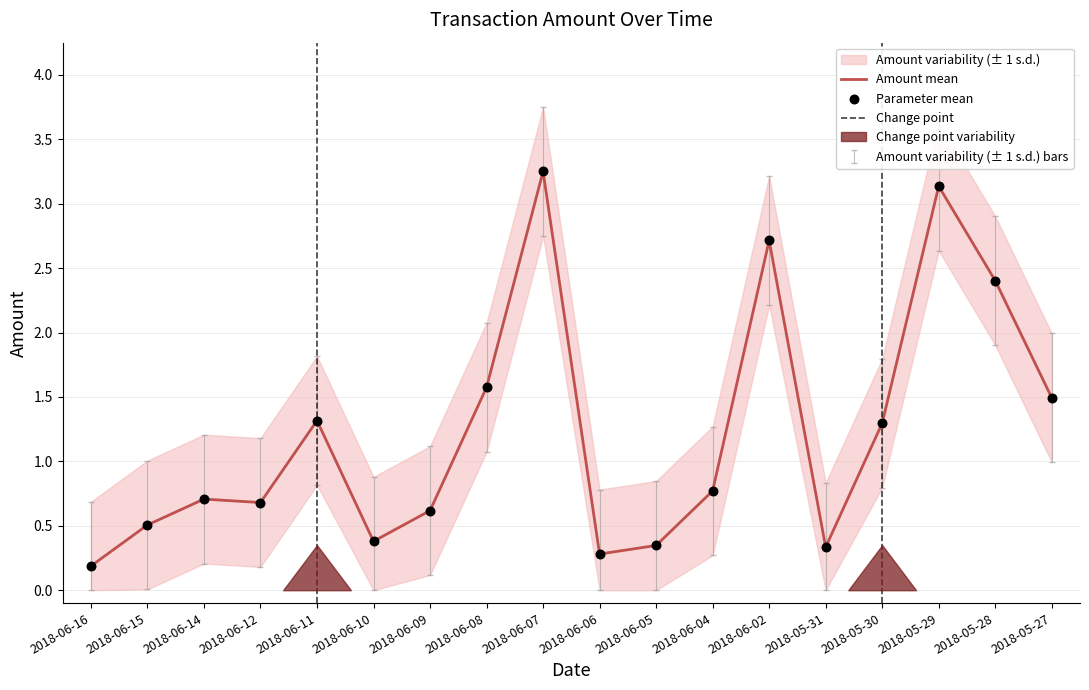

The value of Amount mean at 2018-05-28 is 3.4. True or false?

False